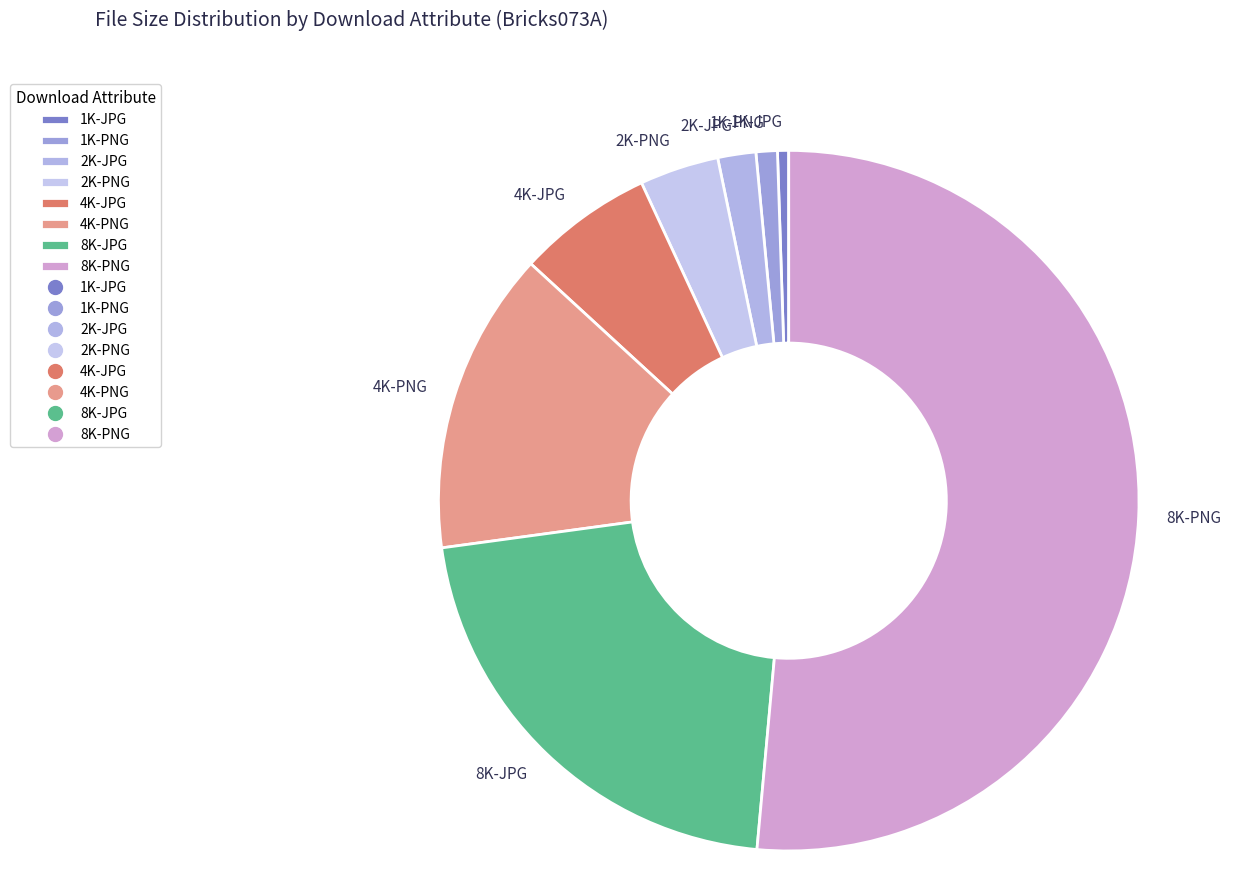

Is it true that 8K-PNG is 63% of the pie?

False